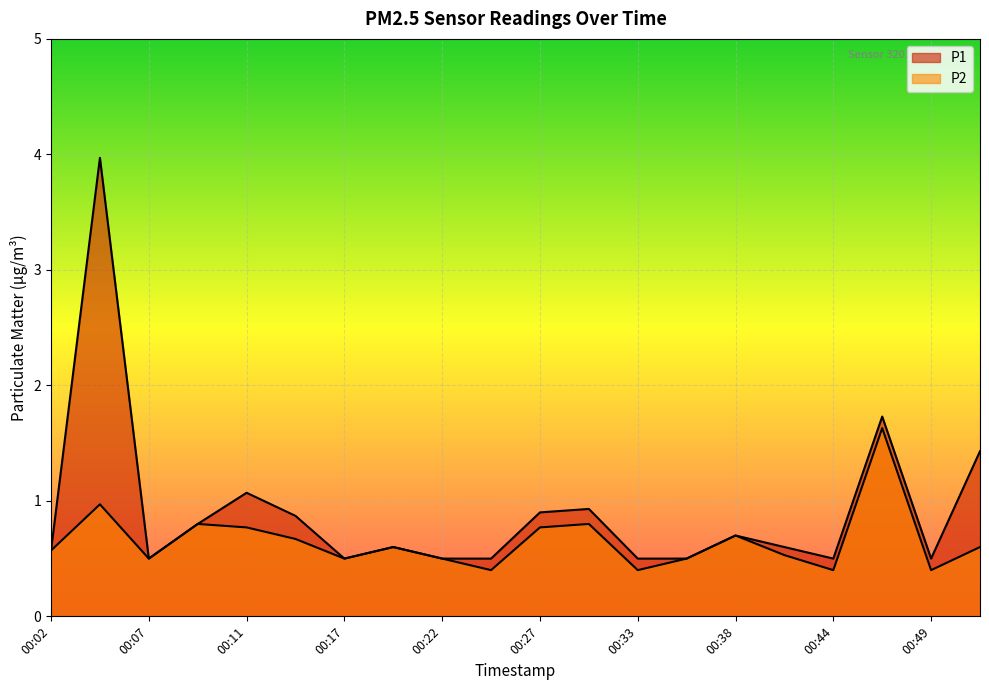

In P1, how many points are lower than both neighbors (excluding endpoints)?

4